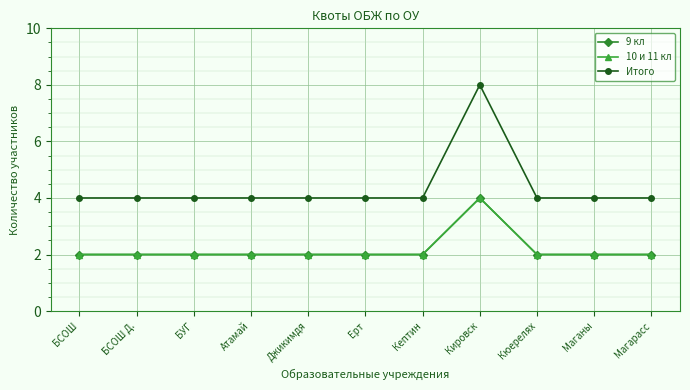

Where is Итого nearest to the value 6?

БСОШ